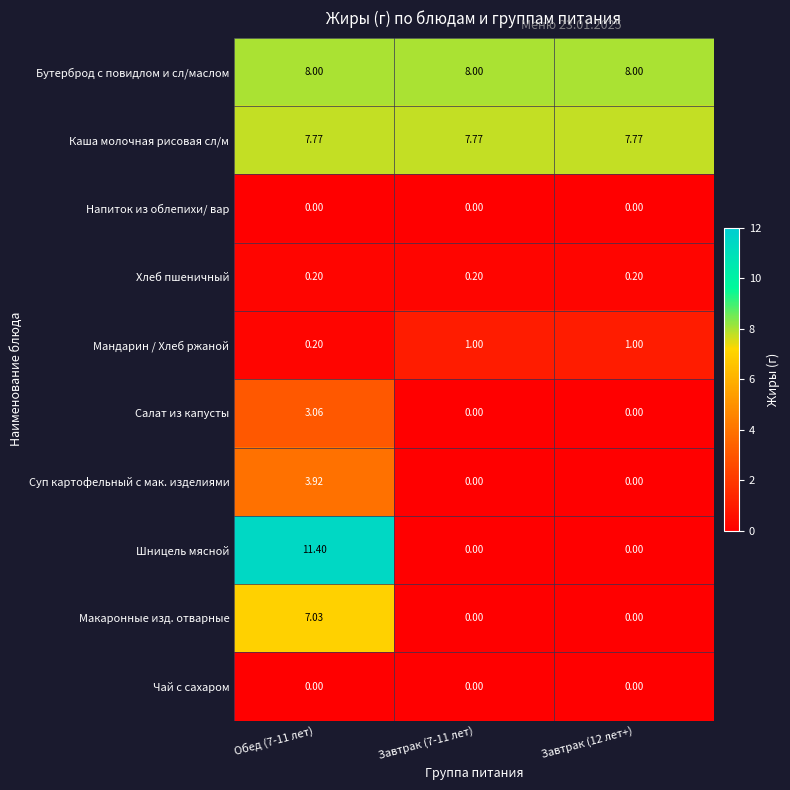

Which series has the largest total across all categories?

Бутерброд с повидлом и сл/маслом